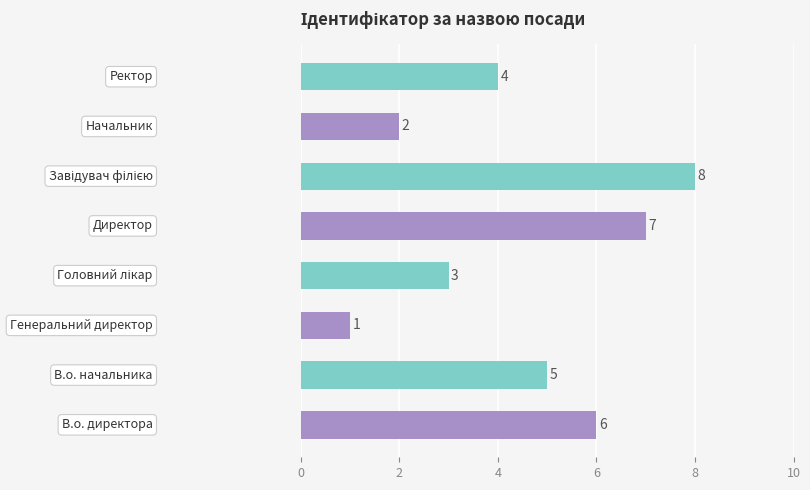

What is the difference between the maximum and minimum values?

7